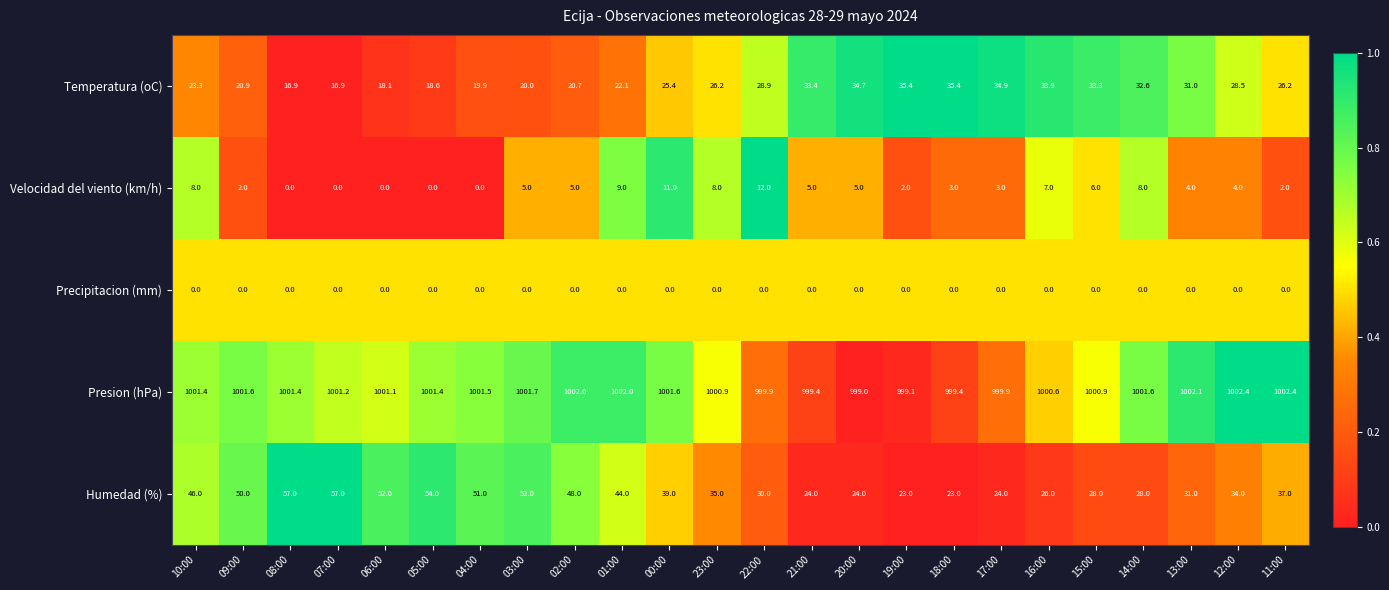

Where does the Velocidad del viento (km/h) series first go above 5?

10:00